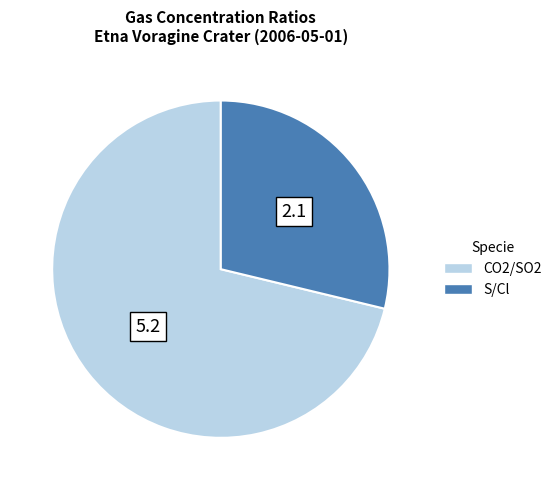

Between CO2/SO2 and S/Cl, which is larger?

CO2/SO2